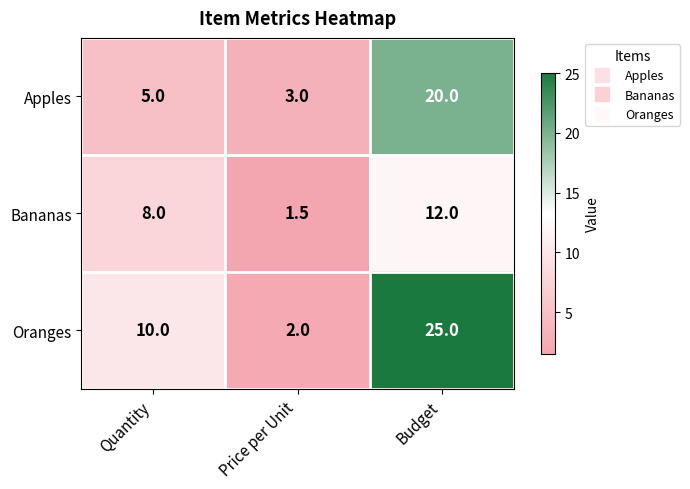

What is the difference between the Bananas values at Budget and Price per Unit?

10.5